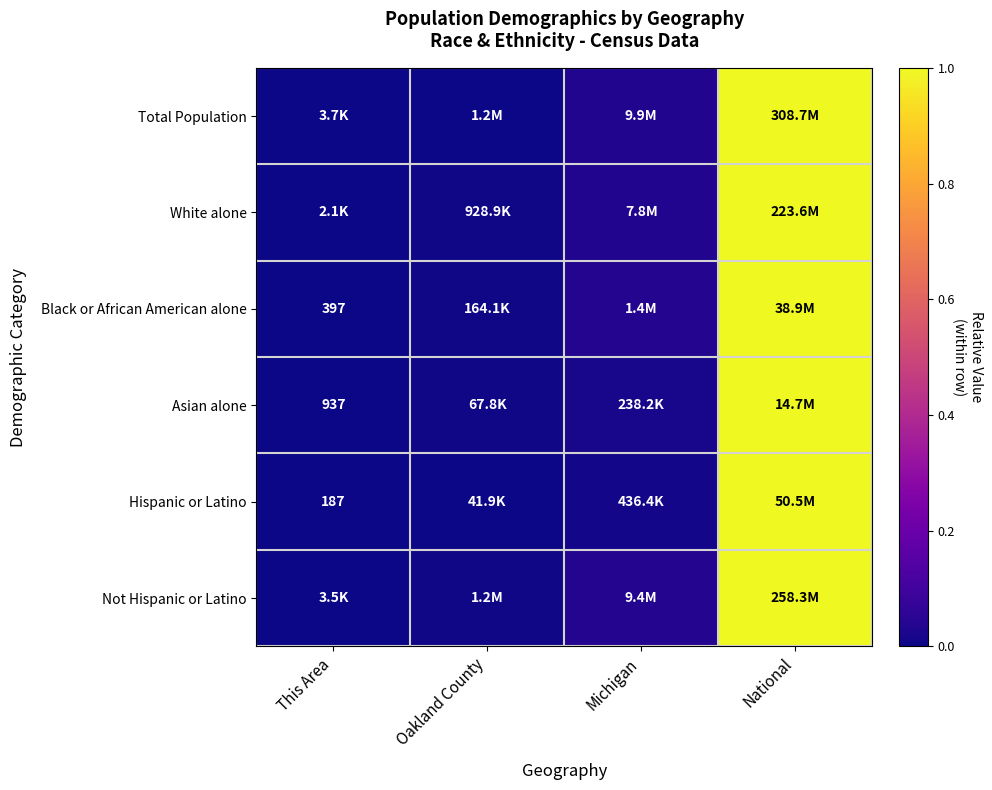

What is the highest value of the Not Hispanic or Latino series?

1.0